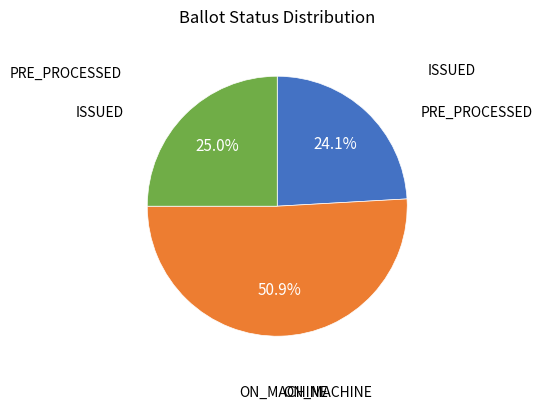

Does any single category account for the majority?

Yes